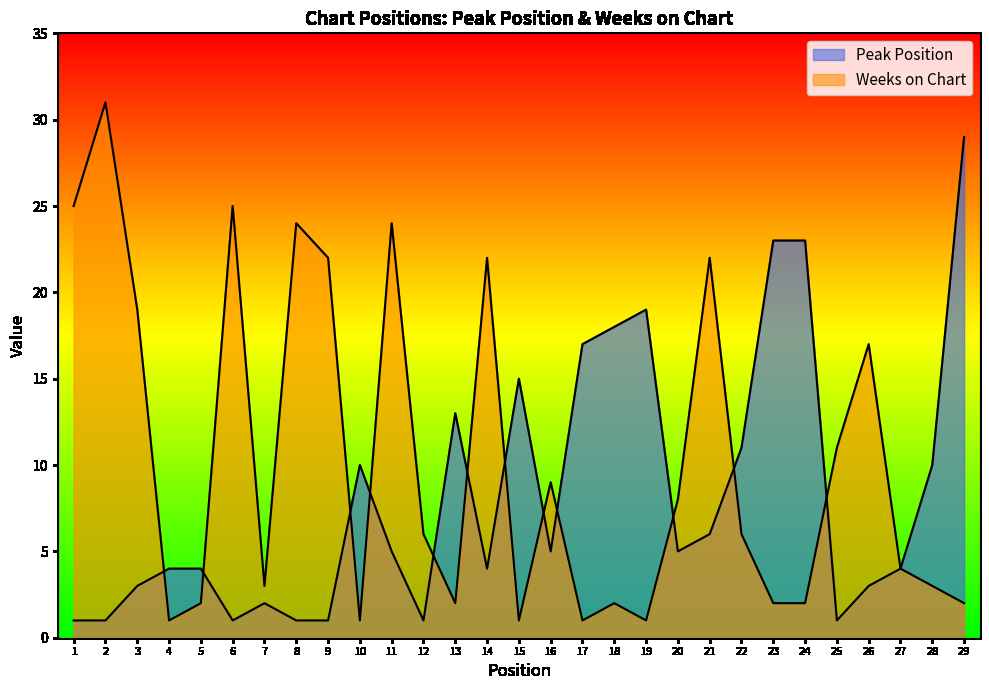

What are all the series names shown in the legend?

Peak Position, Weeks on Chart